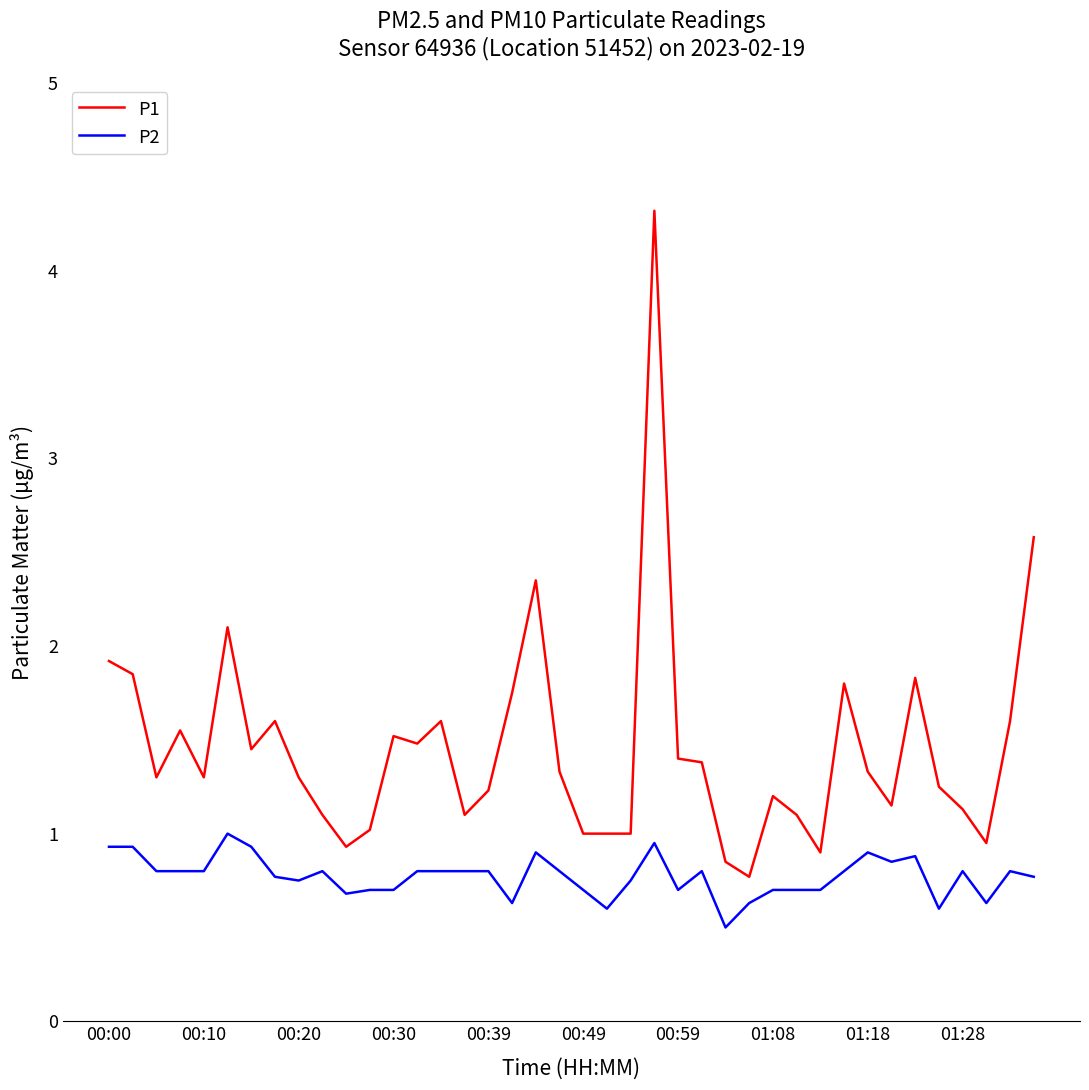

True or false: P2 and P1 cross at least once.

False